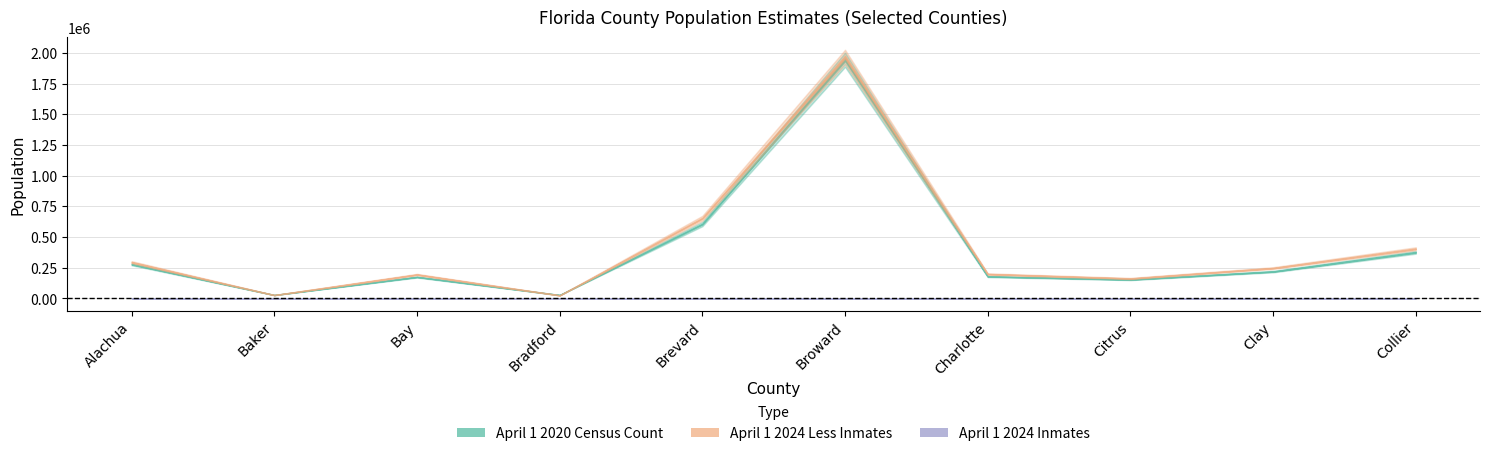

True or false: April 1 2024 Less Inmates and April 1 2024 Inmates intersect in this chart.

False